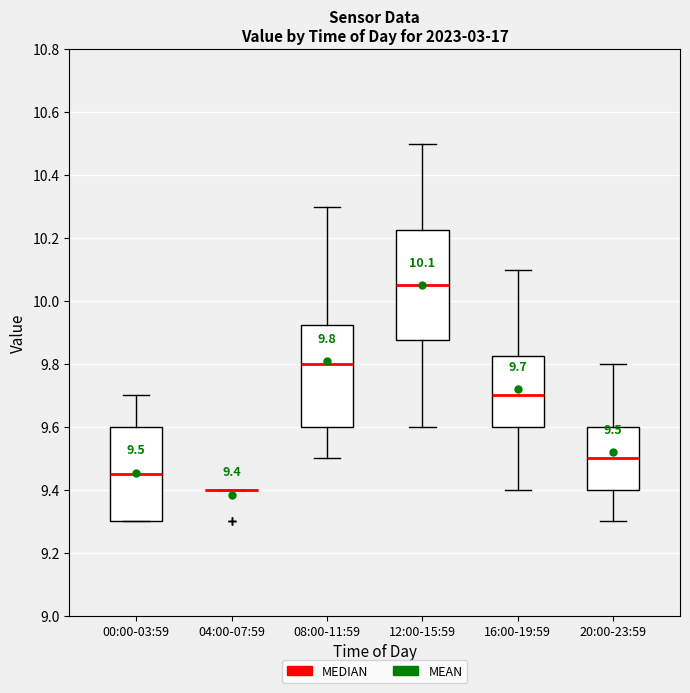

Which box is the tallest, from its lower edge to its upper edge?

12:00-15:59